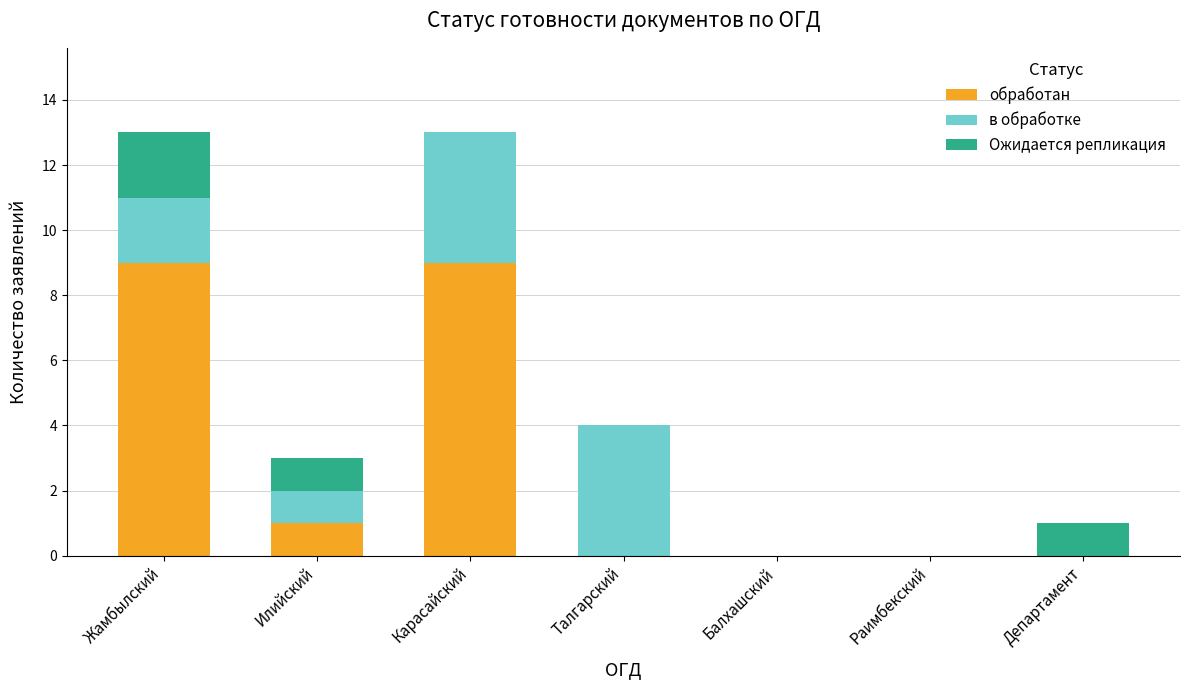

The обработан series shows 4 at Талгарский. True or false?

False